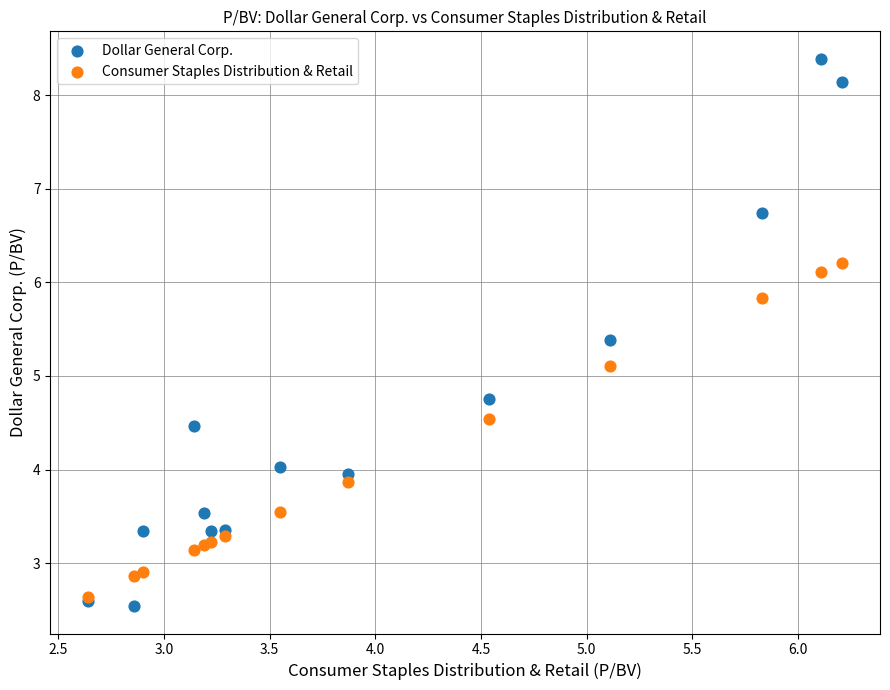

Which series reaches the minimum Y coordinate?

Dollar General Corp.